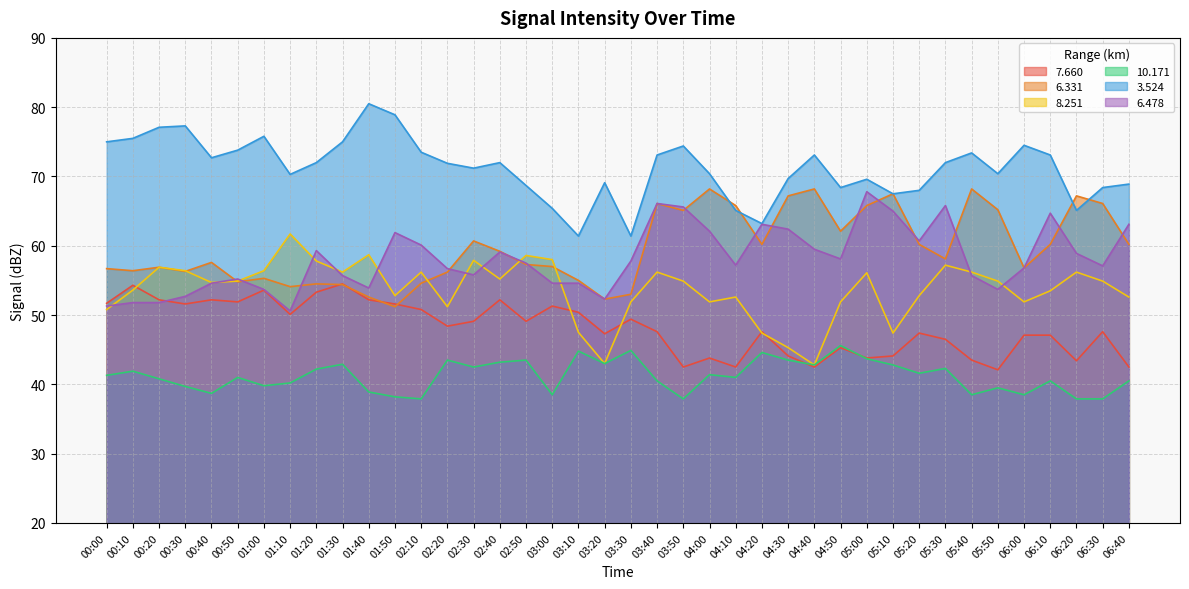

Reading left to right, list all the values displayed in this chart.

  7.660: 00:00=51.7	00:10=54.3	00:20=52.2	00:30=51.6	00:40=52.2	00:50=51.9	01:00=53.6	01:10=50.1	01:20=53.3	01:30=54.5	01:40=52.2	01:50=51.6	02:10=50.8	02:20=48.4	02:30=49.1	02:40=52.2	02:50=49.1	03:00=51.3	03:10=50.4	03:20=47.3	03:30=49.4	03:40=47.6	03:50=42.5	04:00=43.8	04:10=42.5	04:20=47.6	04:30=44.1	04:40=42.5	04:50=45.3	05:00=43.8	05:10=44.1	05:20=47.4	05:30=46.5	05:40=43.5	05:50=42.1	06:00=47.1	06:10=47.1	06:20=43.4	06:30=47.6	06:40=42.5
  6.331: 00:00=56.7	00:10=56.4	00:20=56.9	00:30=56.3	00:40=57.6	00:50=54.8	01:00=55.3	01:10=54.1	01:20=54.5	01:30=54.4	01:40=52.6	01:50=51.2	02:10=54.6	02:20=56.2	02:30=60.7	02:40=59.2	02:50=57.3	03:00=57.0	03:10=55.0	03:20=52.3	03:30=53.0	03:40=66.1	03:50=65.1	04:00=68.2	04:10=65.8	04:20=60.2	04:30=67.2	04:40=68.2	04:50=62.1	05:00=65.8	05:10=67.5	05:20=60.2	05:30=58.1	05:40=68.2	05:50=65.2	06:00=56.8	06:10=60.2	06:20=67.2	06:30=66.1	06:40=60.2
  8.251: 00:00=50.8	00:10=53.6	00:20=56.9	00:30=56.4	00:40=54.7	00:50=54.9	01:00=56.4	01:10=61.7	01:20=57.8	01:30=56.2	01:40=58.7	01:50=52.8	02:10=56.2	02:20=51.2	02:30=57.9	02:40=55.2	02:50=58.6	03:00=58.0	03:10=47.5	03:20=43.0	03:30=51.9	03:40=56.2	03:50=54.9	04:00=51.9	04:10=52.6	04:20=47.4	04:30=45.3	04:40=42.8	04:50=51.9	05:00=56.1	05:10=47.4	05:20=52.8	05:30=57.2	05:40=56.2	05:50=54.9	06:00=51.9	06:10=53.5	06:20=56.2	06:30=54.9	06:40=52.6
 10.171: 00:00=41.3	00:10=41.9	00:20=40.8	00:30=39.7	00:40=38.7	00:50=41.0	01:00=39.8	01:10=40.2	01:20=42.2	01:30=42.9	01:40=38.9	01:50=38.2	02:10=37.9	02:20=43.5	02:30=42.5	02:40=43.2	02:50=43.5	03:00=38.5	03:10=44.8	03:20=43.0	03:30=44.9	03:40=40.5	03:50=37.9	04:00=41.4	04:10=41.0	04:20=44.6	04:30=43.5	04:40=42.8	04:50=45.6	05:00=43.7	05:10=42.8	05:20=41.6	05:30=42.3	05:40=38.5	05:50=39.5	06:00=38.5	06:10=40.5	06:20=37.9	06:30=37.9	06:40=40.5
  3.524: 00:00=75.0	00:10=75.5	00:20=77.1	00:30=77.3	00:40=72.7	00:50=73.8	01:00=75.8	01:10=70.3	01:20=72.0	01:30=75.0	01:40=80.5	01:50=78.9	02:10=73.5	02:20=71.9	02:30=71.2	02:40=72.0	02:50=68.7	03:00=65.4	03:10=61.4	03:20=69.1	03:30=61.4	03:40=73.1	03:50=74.4	04:00=70.4	04:10=65.1	04:20=63.2	04:30=69.7	04:40=73.1	04:50=68.4	05:00=69.6	05:10=67.5	05:20=68.0	05:30=72.0	05:40=73.4	05:50=70.4	06:00=74.5	06:10=73.1	06:20=65.1	06:30=68.4	06:40=68.9
  6.478: 00:00=51.3	00:10=51.8	00:20=51.8	00:30=52.7	00:40=54.6	00:50=55.2	01:00=53.7	01:10=50.6	01:20=59.3	01:30=55.7	01:40=53.9	01:50=61.9	02:10=60.1	02:20=56.7	02:30=55.8	02:40=59.1	02:50=57.5	03:00=54.6	03:10=54.6	03:20=52.3	03:30=57.8	03:40=66.1	03:50=65.6	04:00=62.1	04:10=57.2	04:20=63.1	04:30=62.4	04:40=59.5	04:50=58.1	05:00=67.8	05:10=65.0	05:20=60.7	05:30=65.8	05:40=55.7	05:50=53.7	06:00=56.8	06:10=64.7	06:20=58.9	06:30=57.1	06:40=63.1